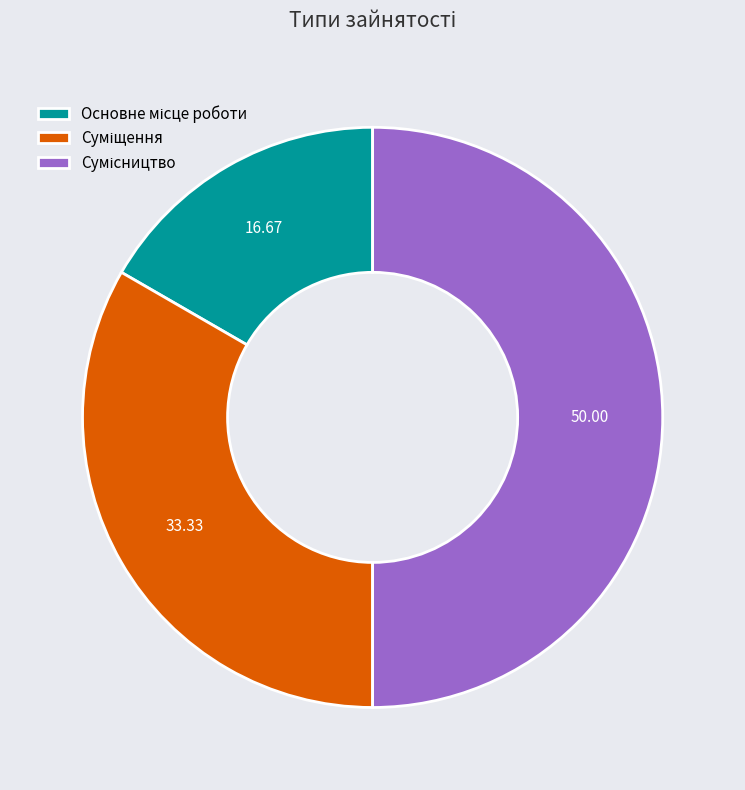

Count the number of slices in the pie.

3